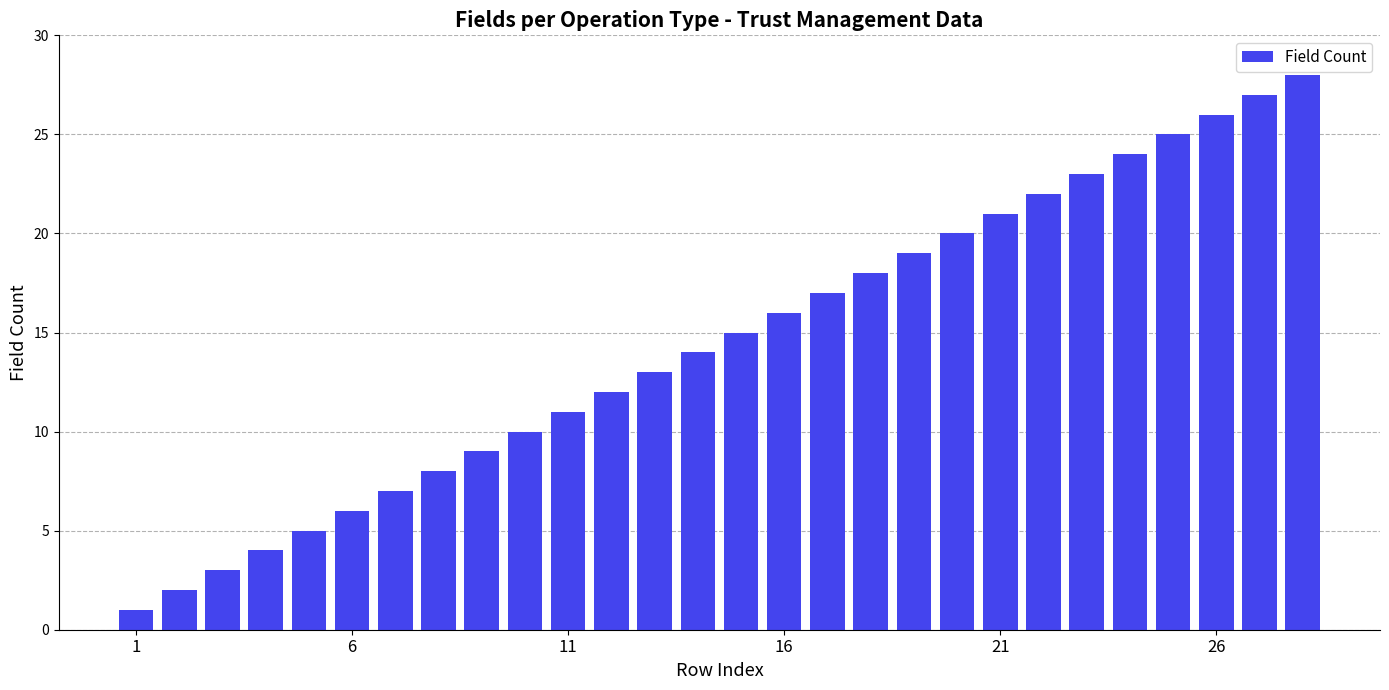

What is the difference between the maximum and second lowest values?

26